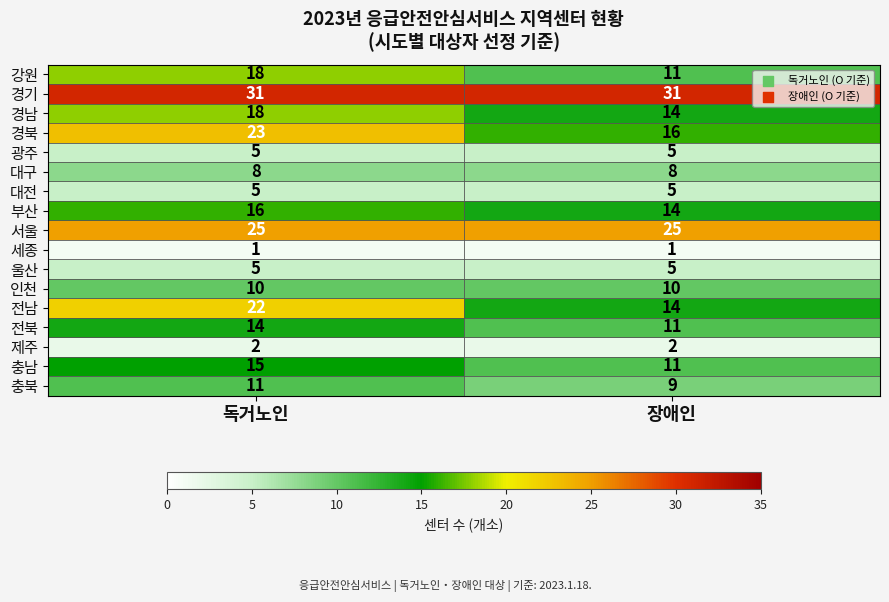

List the labels in order of 충남 value, smallest first.

장애인, 독거노인